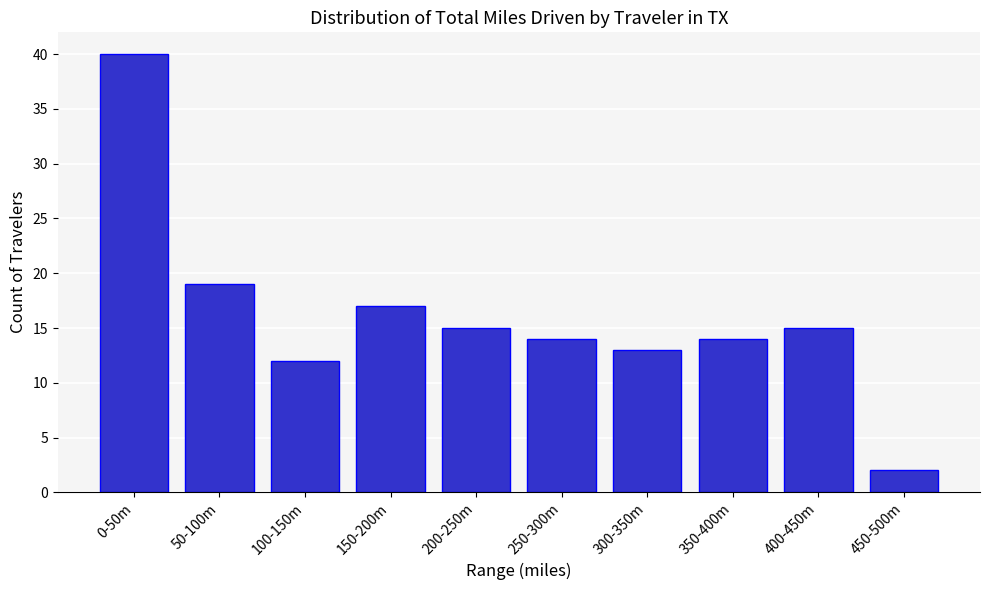

Reading right to left, extract all data points from this chart.

2	15	14	13	14	15	17	12	19	40